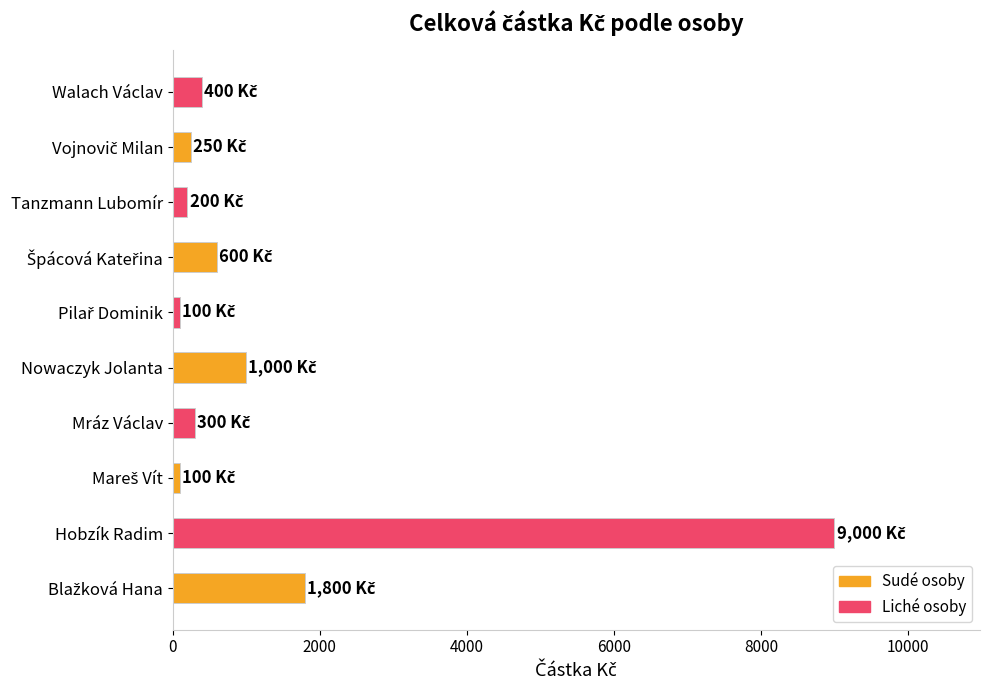

What is the average value?

1375